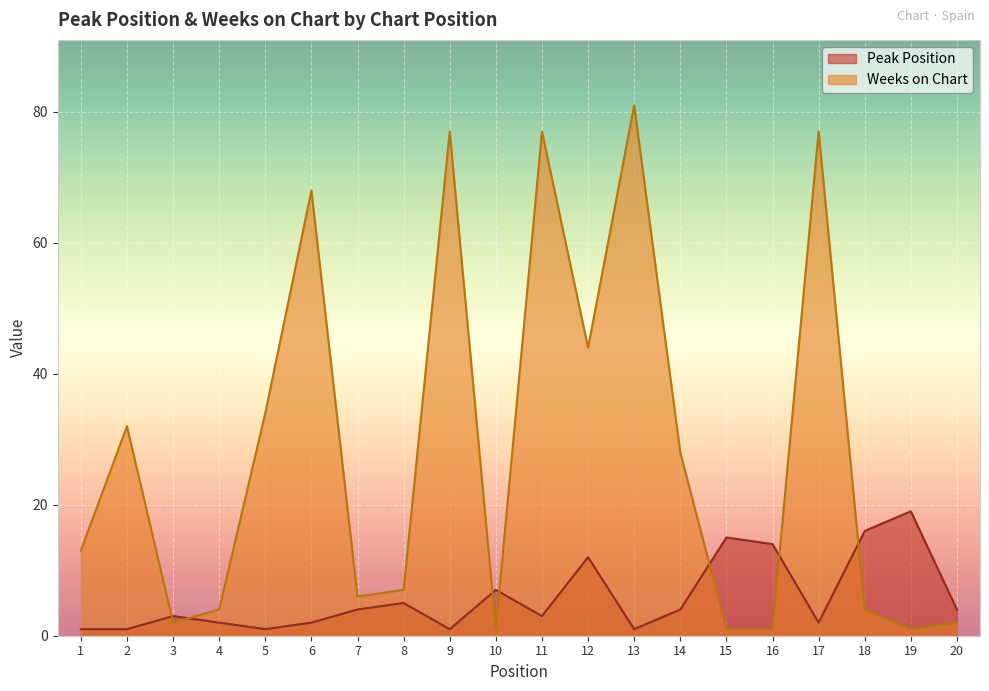

How many interior local peaks does the Weeks on Chart series have?

6